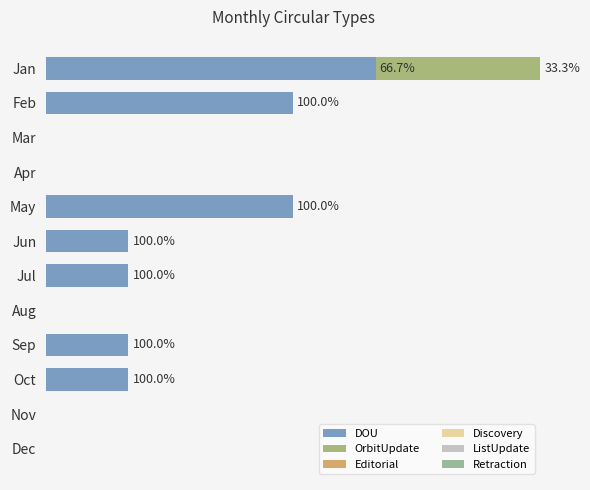

What are all the series names shown in the legend?

DOU, OrbitUpdate, Editorial, Discovery, ListUpdate, Retraction